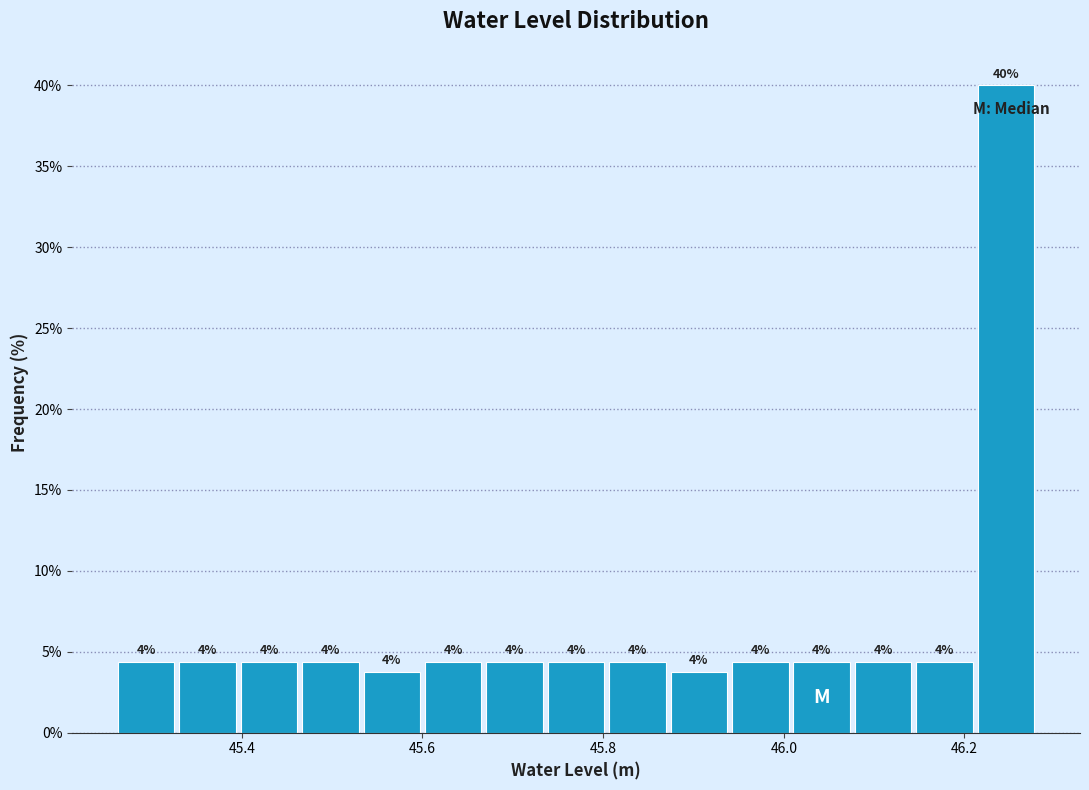

Read against the x-axis, roughly where is the centre of the tallest bar?

46.24